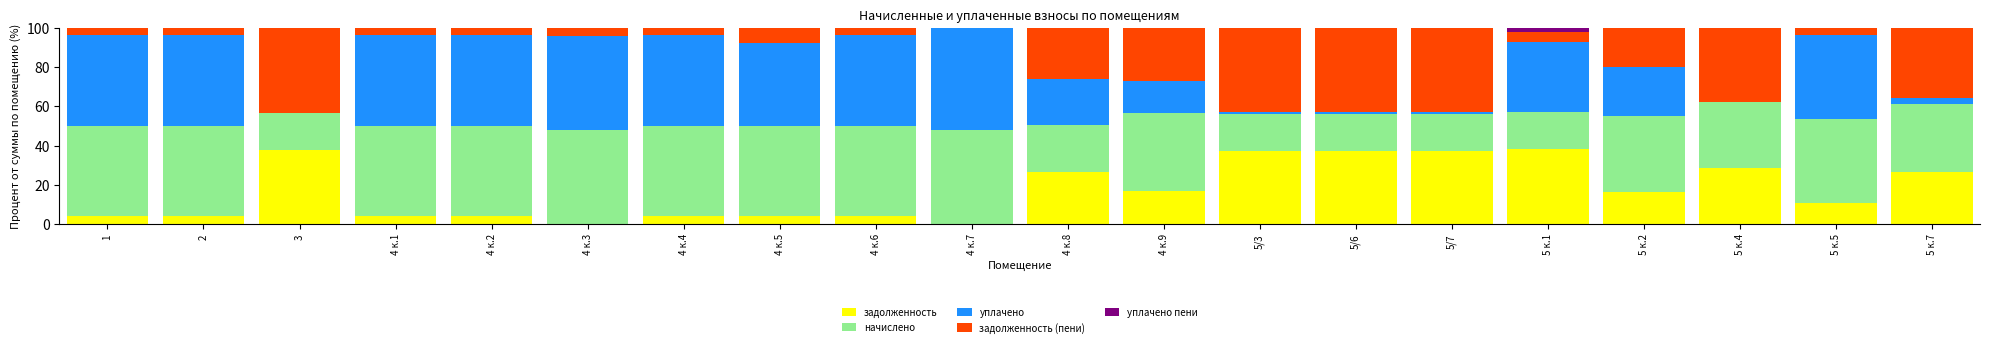

True or false: задолженность has a value of 20.0 at 3.

False